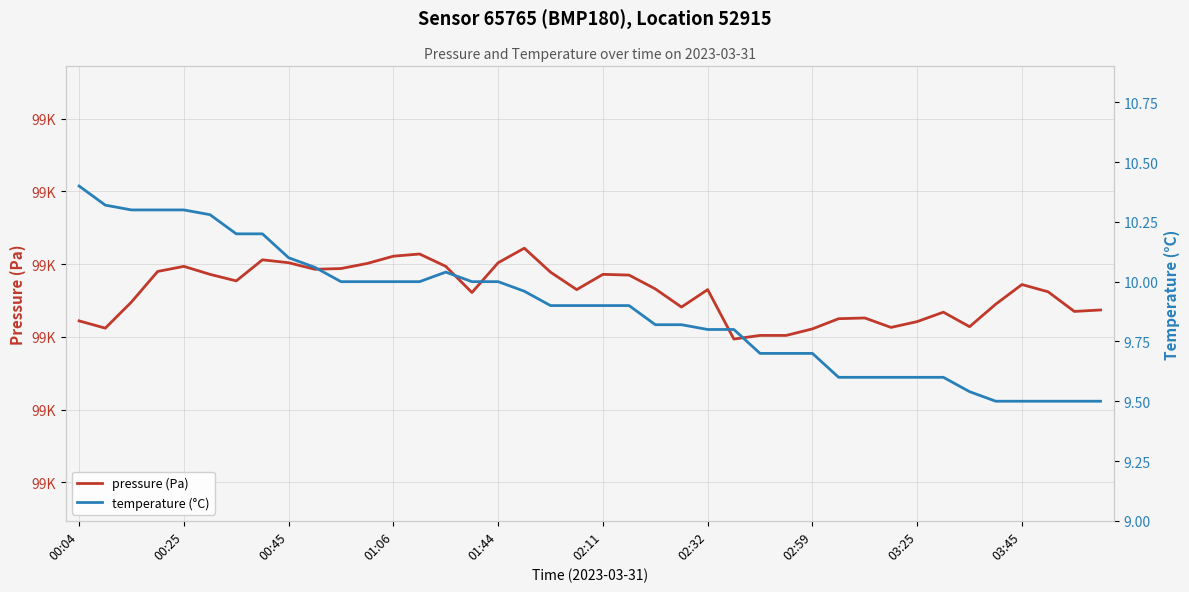

How many lines are shown in the chart?

2